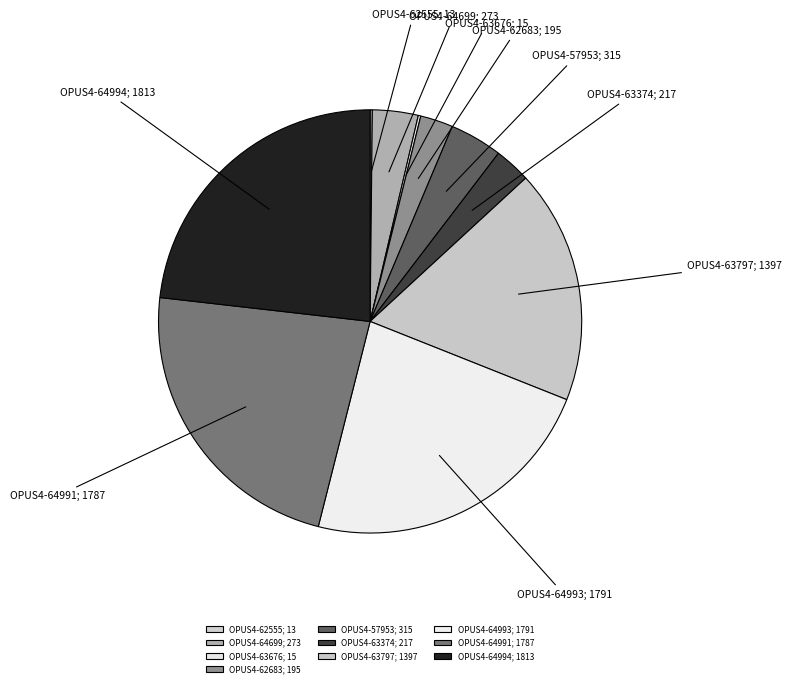

Which has a higher value, OPUS4-63797; 1397 or OPUS4-57953; 315?

OPUS4-63797; 1397